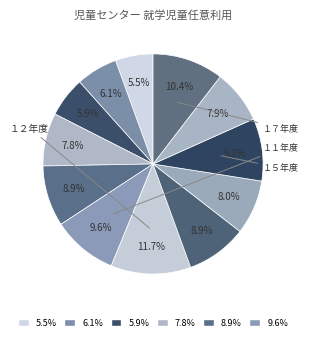

Count the number of slices in the pie.

12